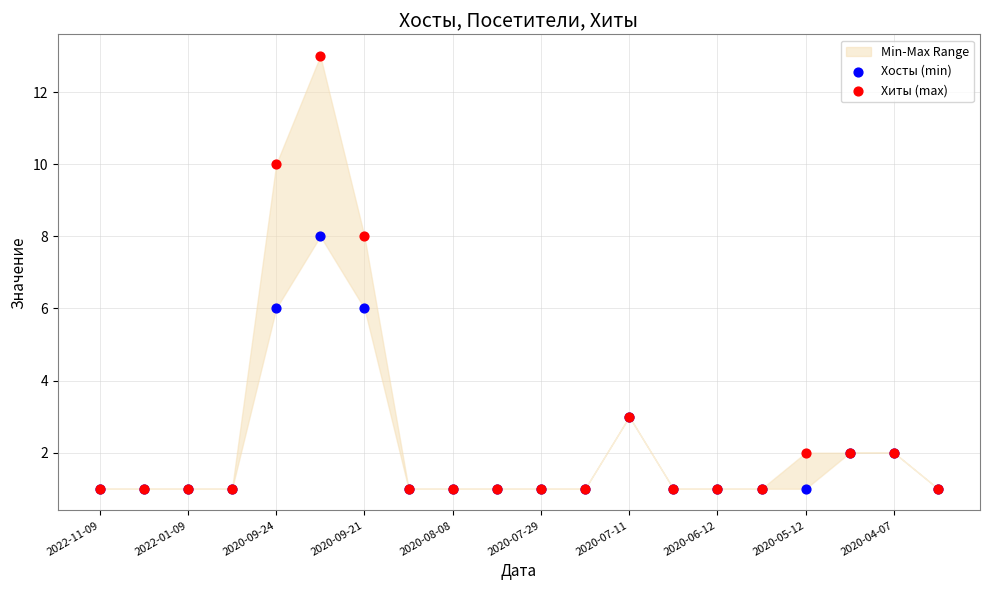

Which series contains the lowest Y value?

Хосты (min)